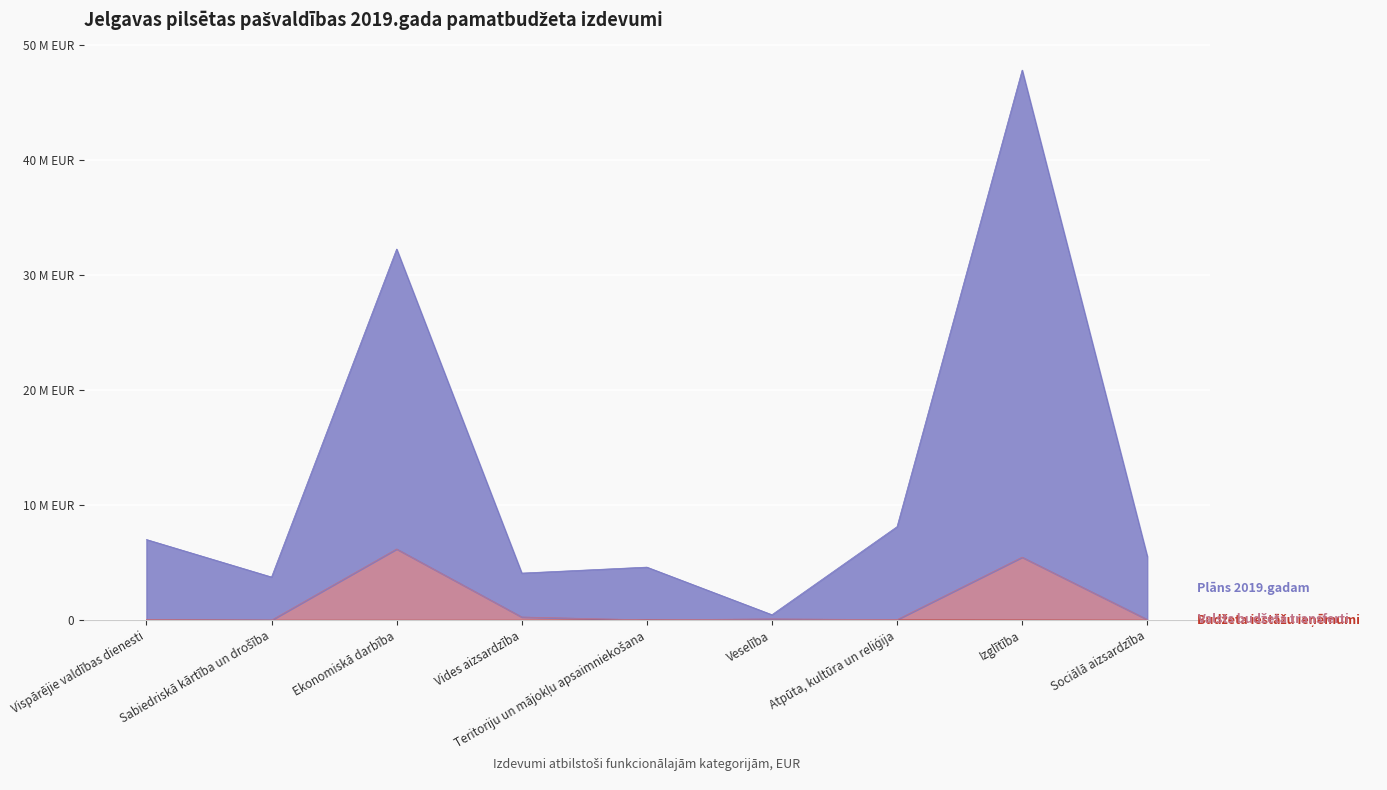

True or false: Plāns 2019.gadam and Budžeta iestāžu ieņēmumi cross at least once.

False